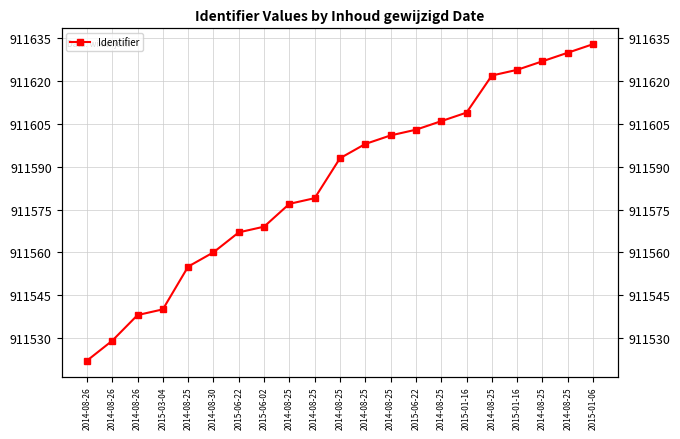

At which label does the data first exceed 911593?

2014-08-25